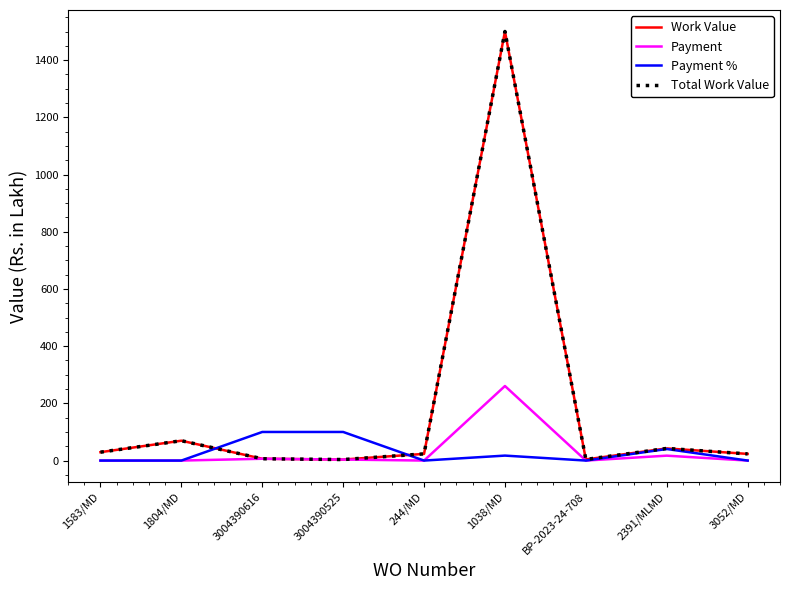

What is the spread (max minus min) of values at 2391/MLMD?

25.3